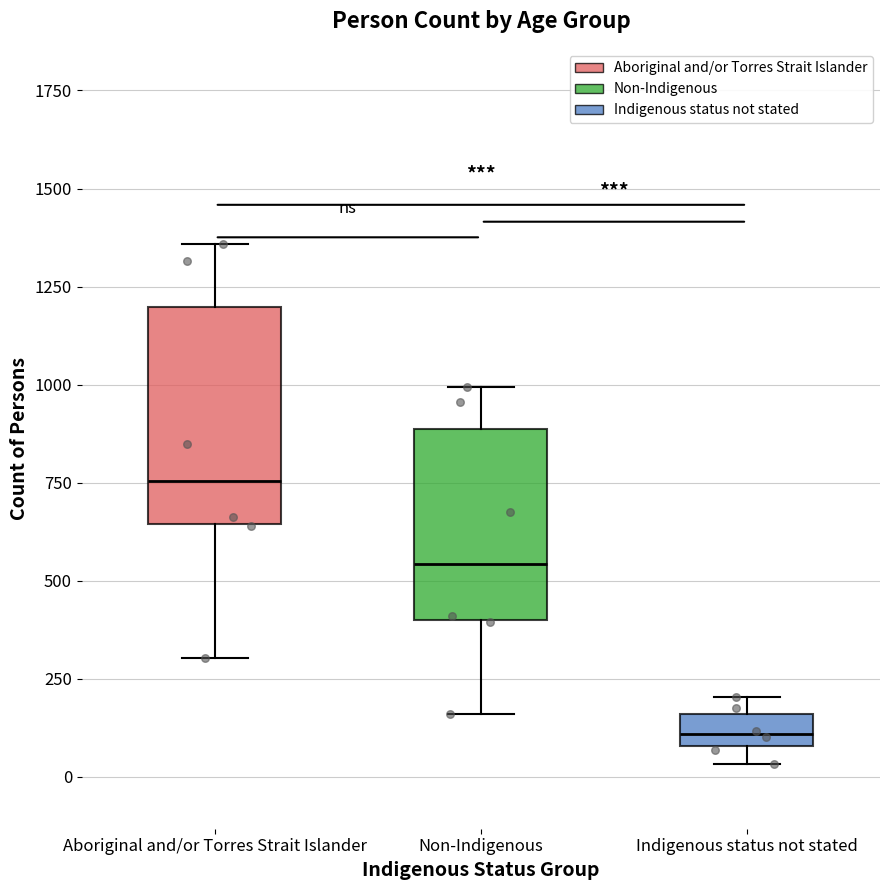

Which box's median line is the lowest?

Indigenous status not stated